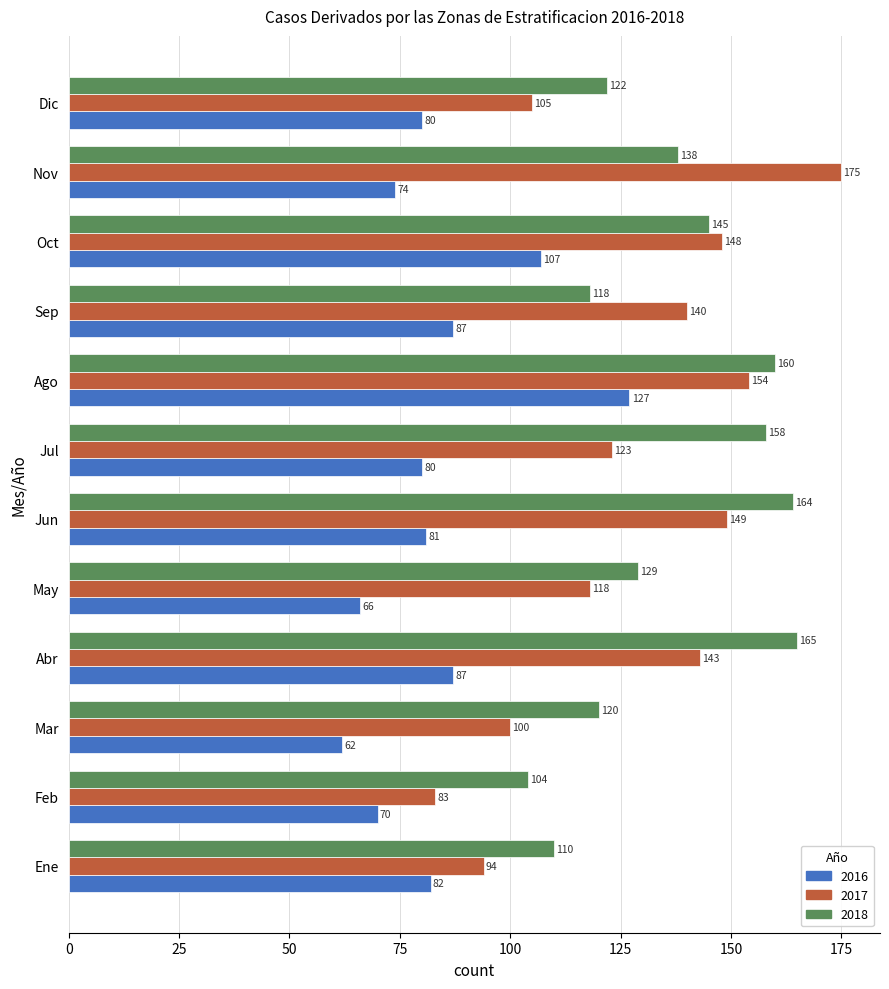

Is it true that 2018 equals 67 at Jul?

False